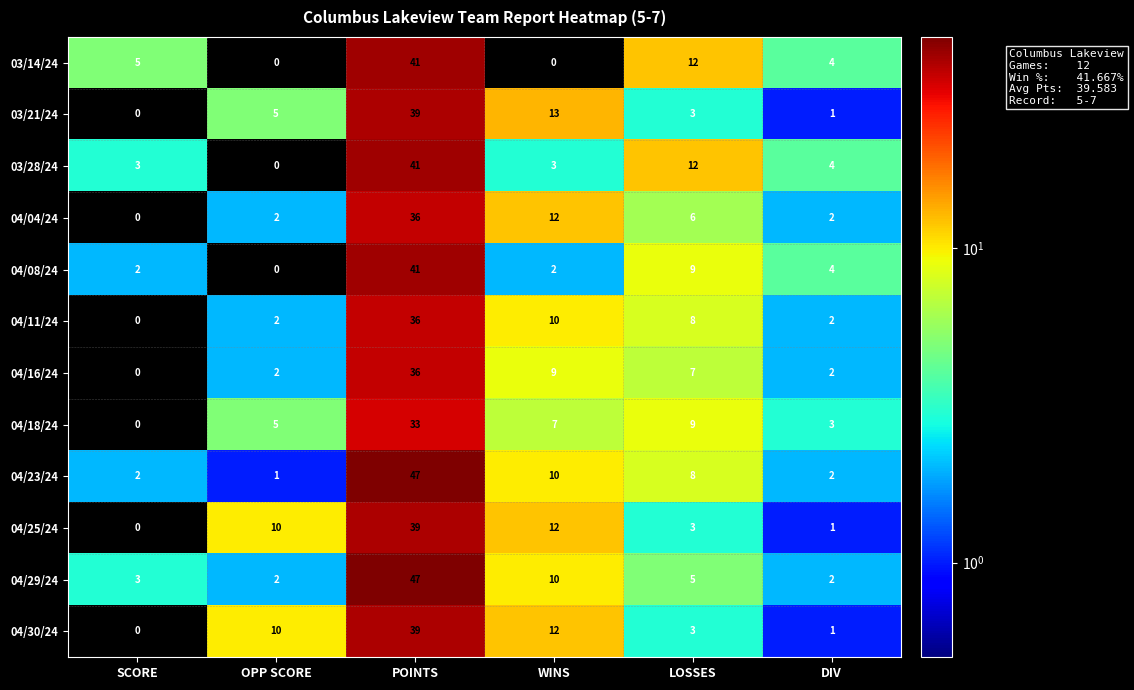

Between OPP SCORE and POINTS, which series saw the biggest shift?

04/23/24